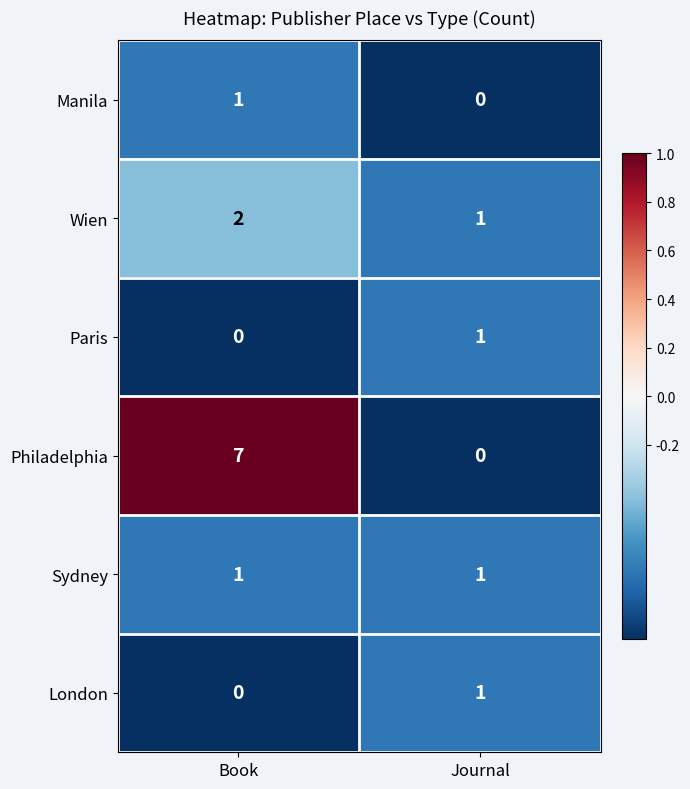

Which series has the largest total across all categories?

Philadelphia